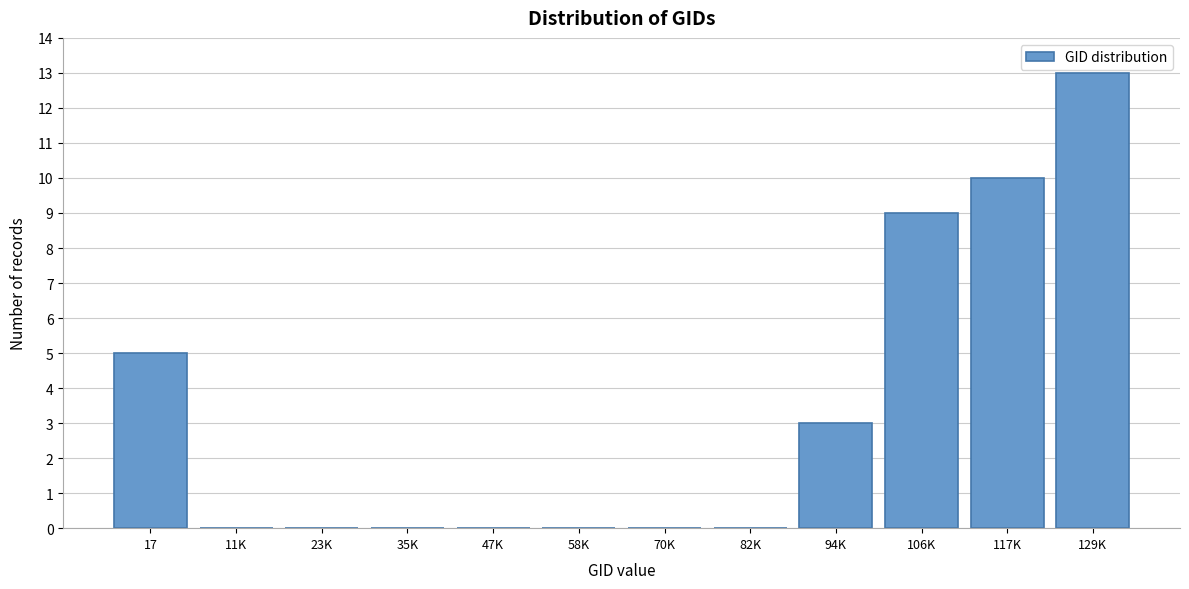

Reading left to right, transcribe all the data shown in this chart.

17=5	11K=0	23K=0	35K=0	47K=0	58K=0	70K=0	82K=0	94K=3	106K=9	117K=10	129K=13